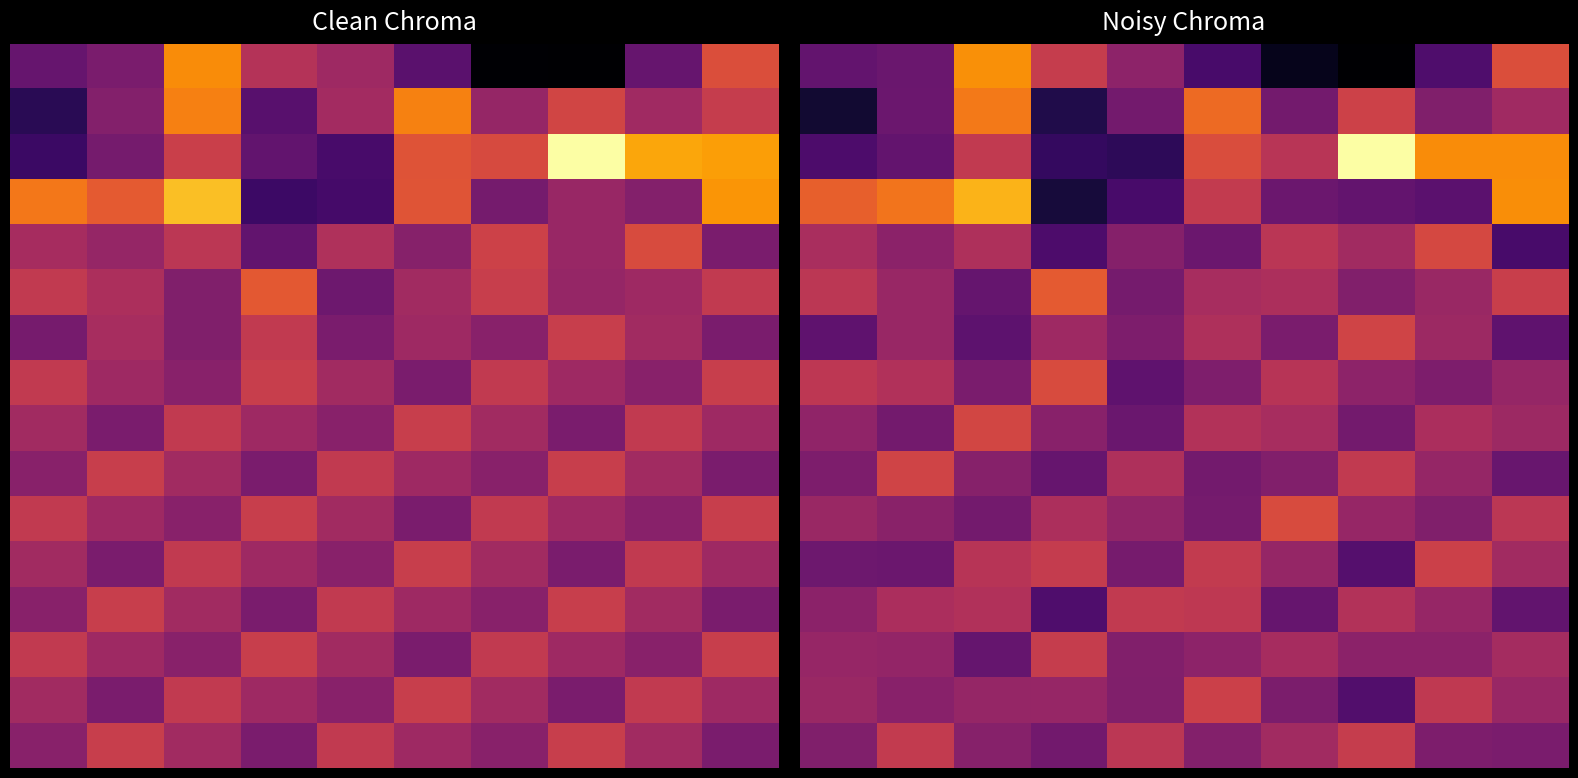

At which category is the sum across all series the highest?

2